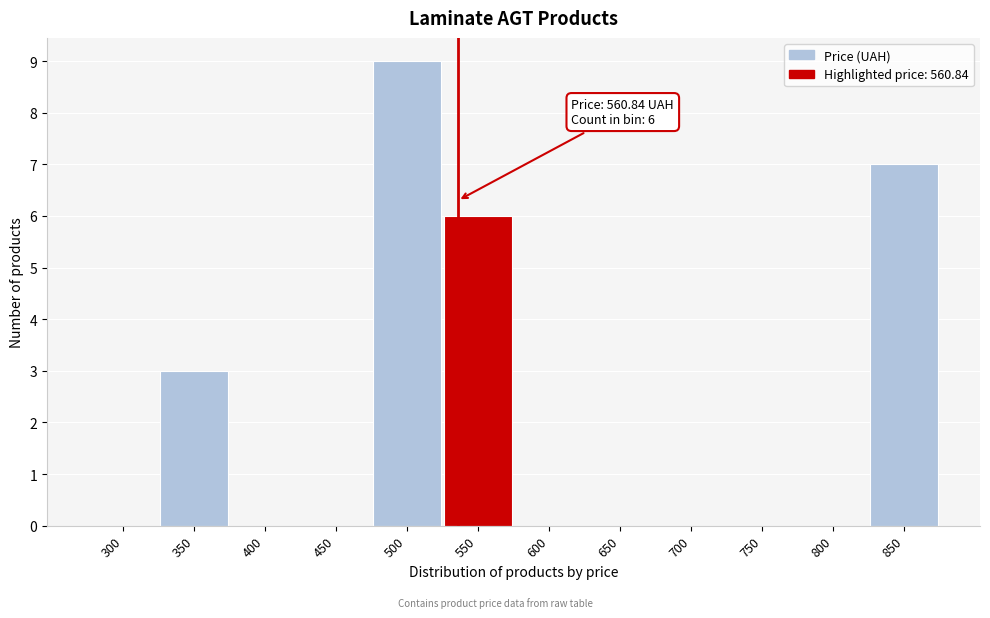

Reading left to right, transcribe all the data shown in this chart.

300=0	350=3	400=0	450=0	500=9	550=6	600=0	650=0	700=0	750=0	800=0	850=7